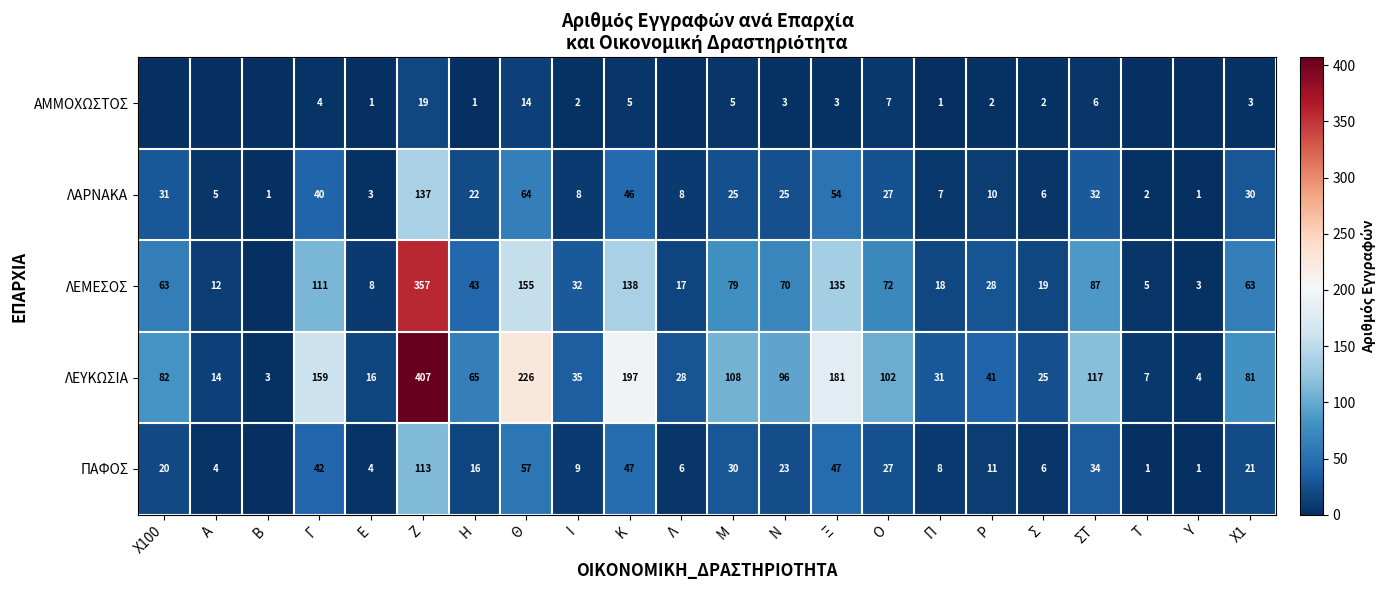

What is the spread (max minus min) of values at Ξ?

178